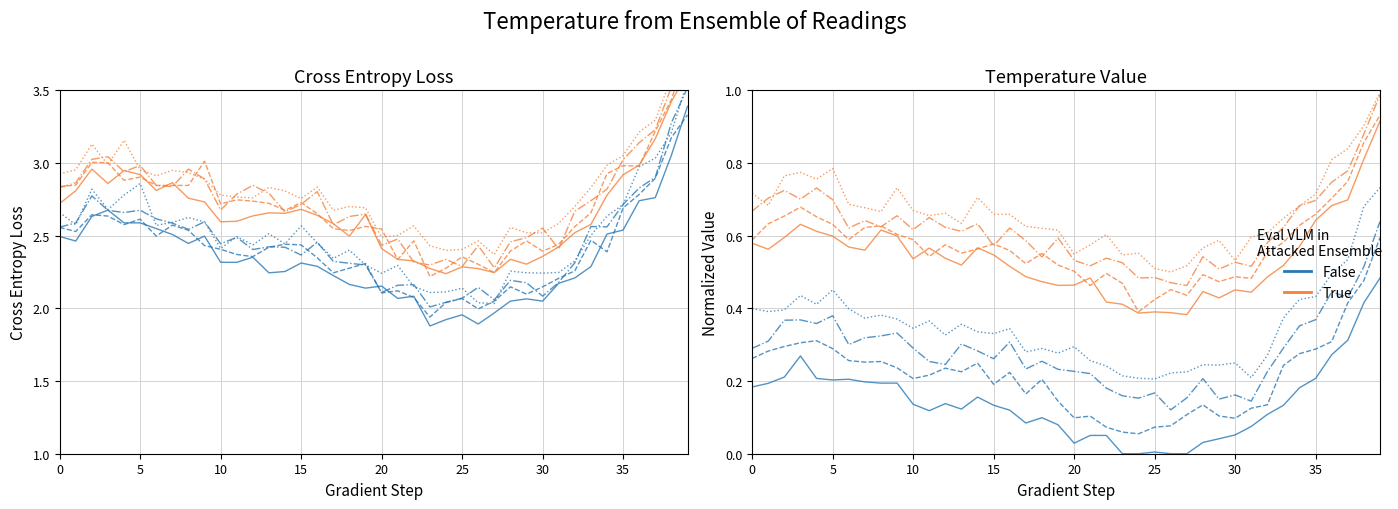

At which label is False closest to 0?

23